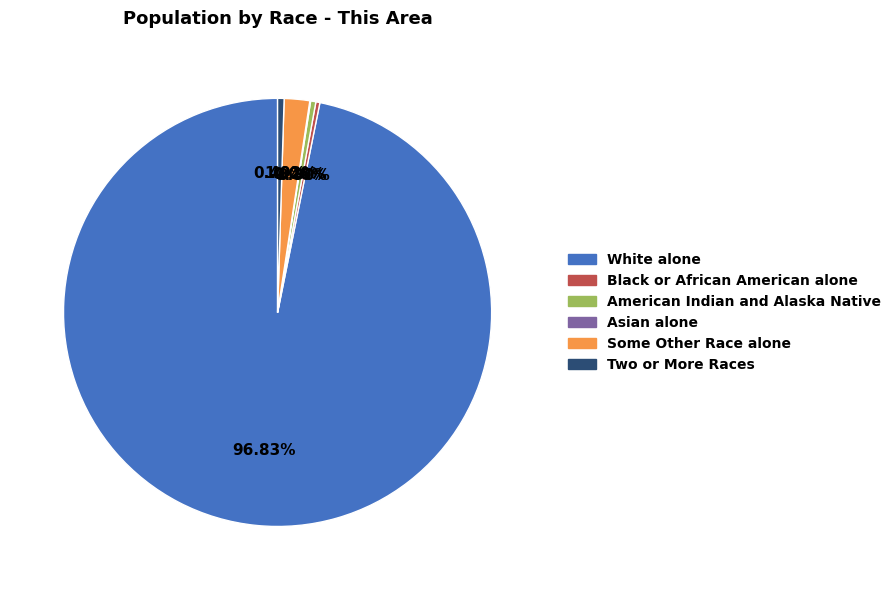

Combined, do Black or African American alone and Some Other Race alone account for over 50%?

No